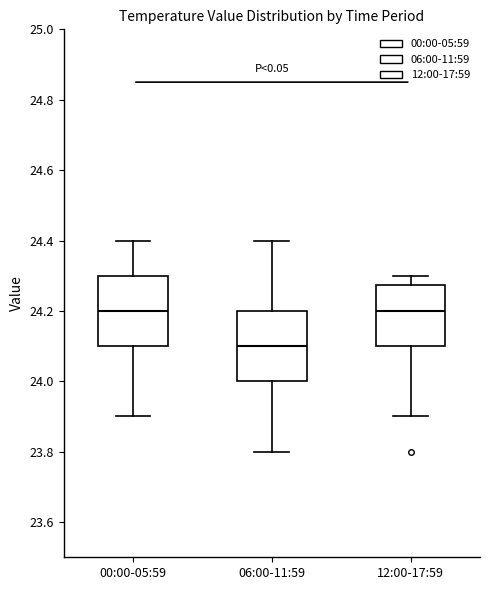

Where does the median line of the box for 06:00-11:59 sit on the y-axis? The values are not printed on the chart, so give them approximately, as read against the axis.

24.10